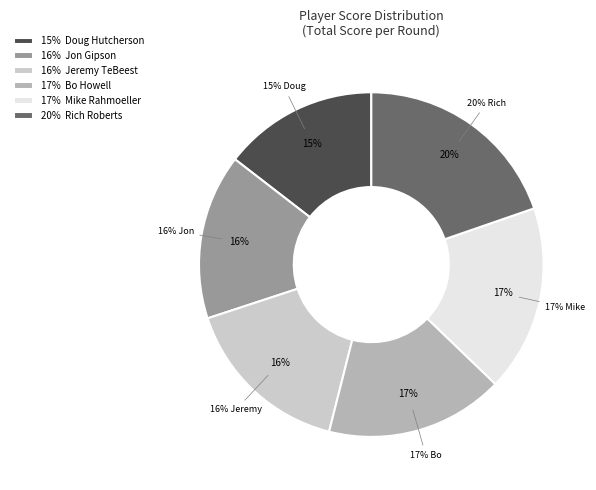

What is the ratio of the value at Bo Howell to the value at Mike Rahmoeller?

1.0